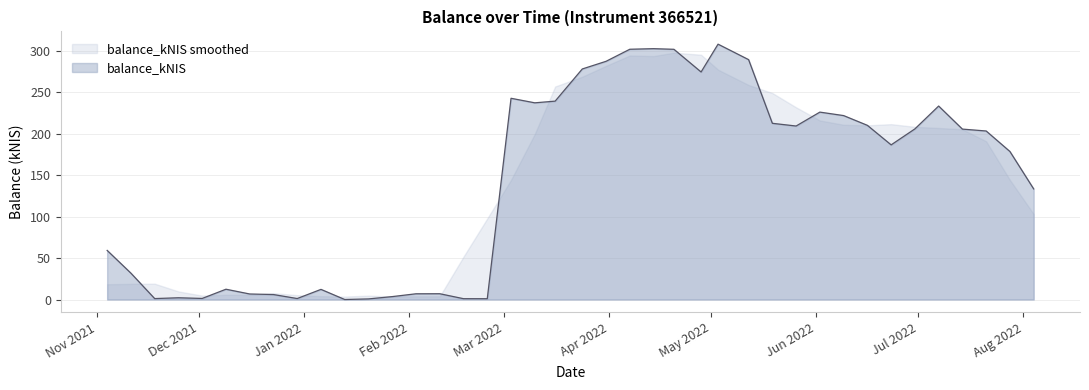

Reading left to right, list all the values displayed in this chart.

59.2	31.8	1.1	2.1	1.3	12.4	6.7	6.0	1.2	12.2	0.0	0.7	3.5	6.9	7.0	1.0	0.9	242.8	237.3	239.3	278.1	287.4	301.9	302.6	301.9	274.5	308.1	289.4	212.6	209.3	226.1	221.9	210.1	186.6	205.8	233.4	205.6	203.3	178.6	133.4